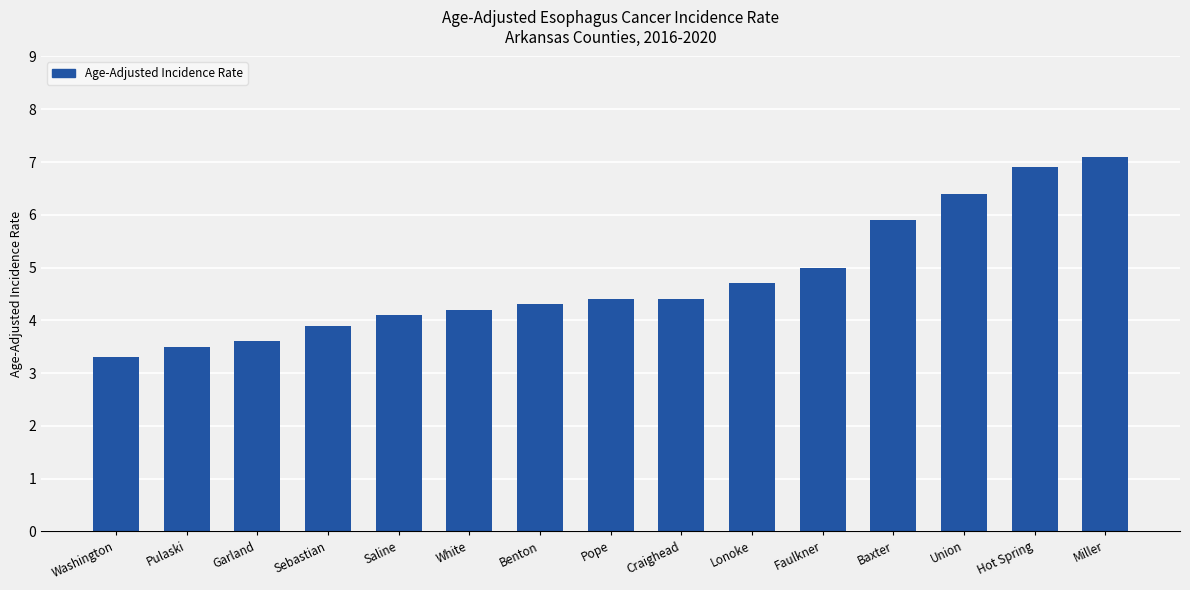

What is the maximum value shown in the chart?

7.1